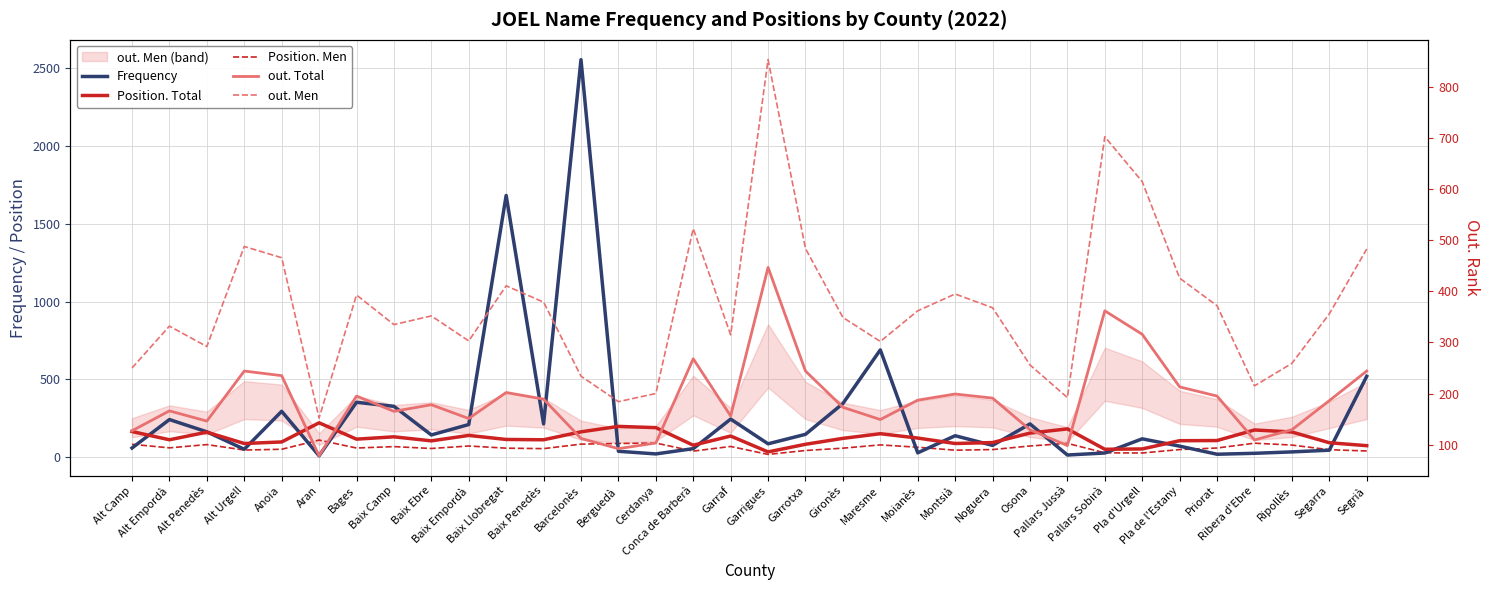

Does the chart display data point markers on the line(s)?

No